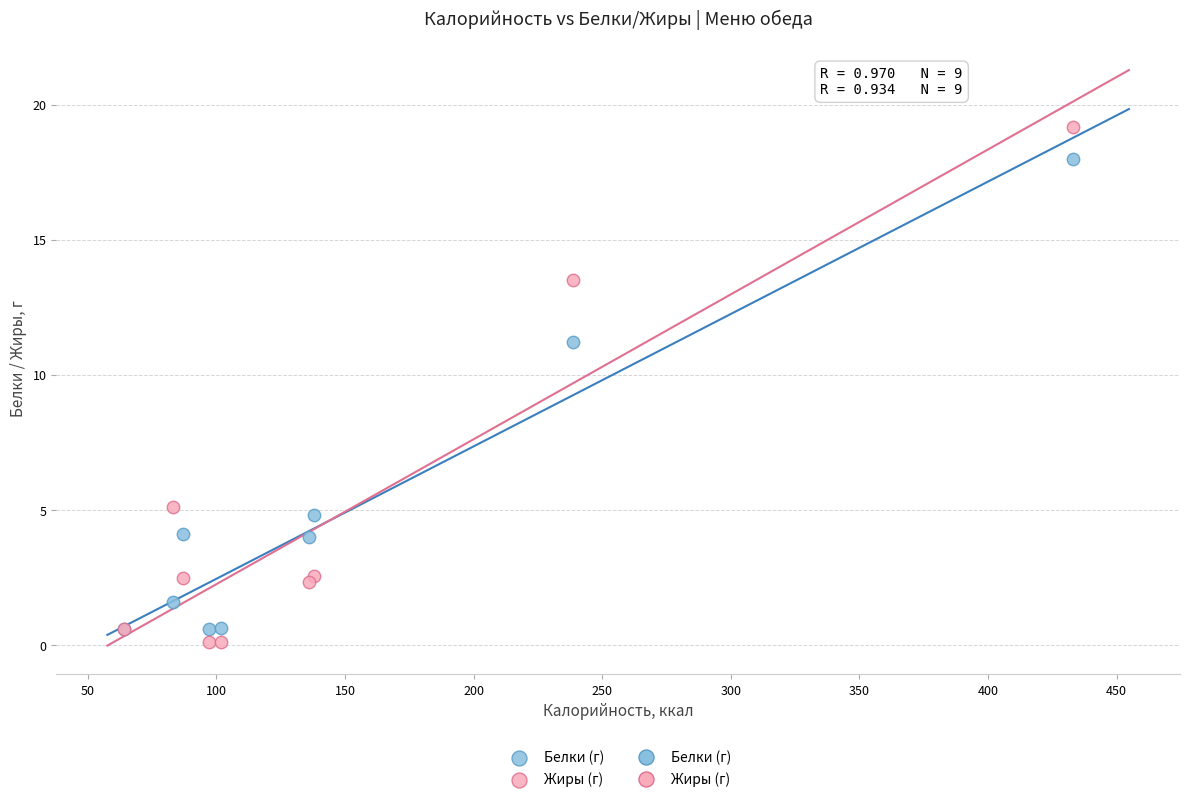

Which series contains the highest Y value?

Жиры (г)